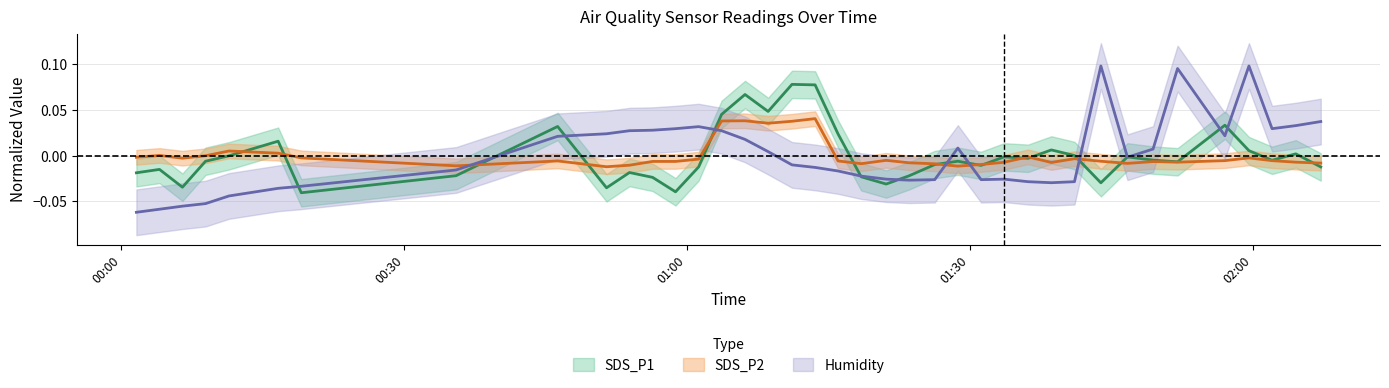

What is the difference between the maximum and minimum values in the SDS_P2 series?

0.1